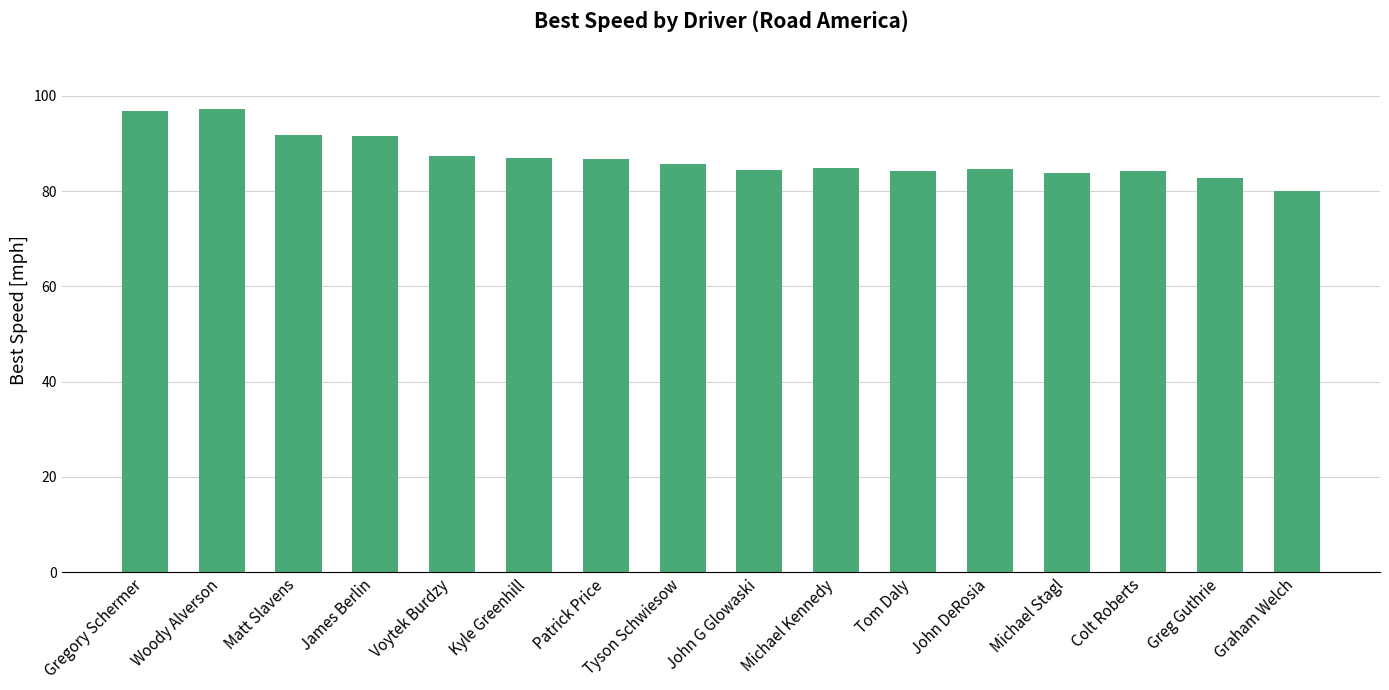

Between Graham Welch and Tyson Schwiesow, which is larger?

Tyson Schwiesow